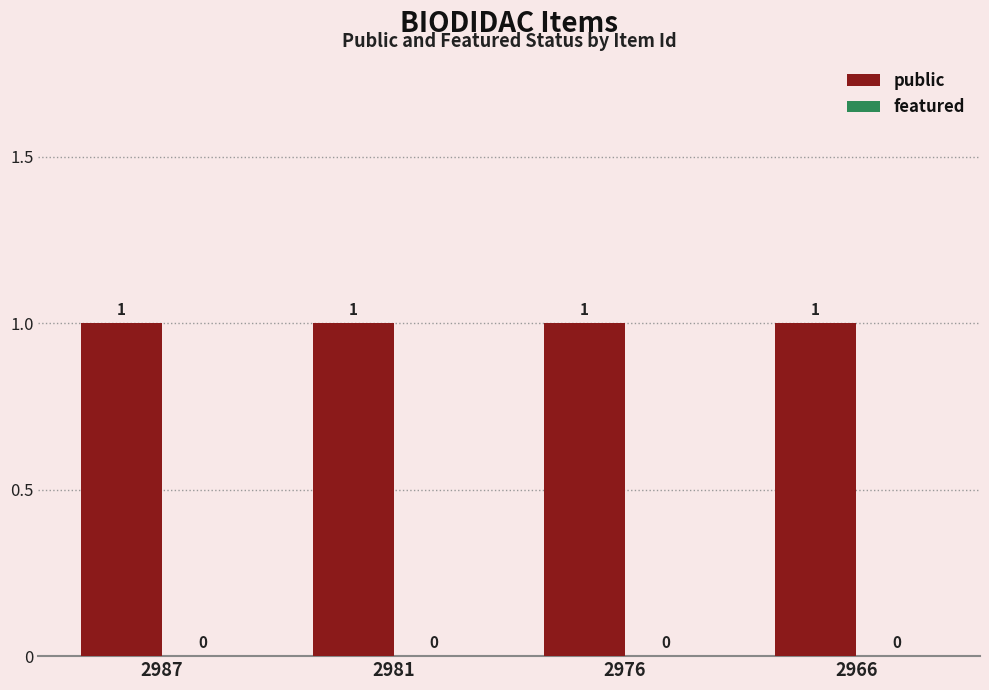

How many bars are there in each group?

2